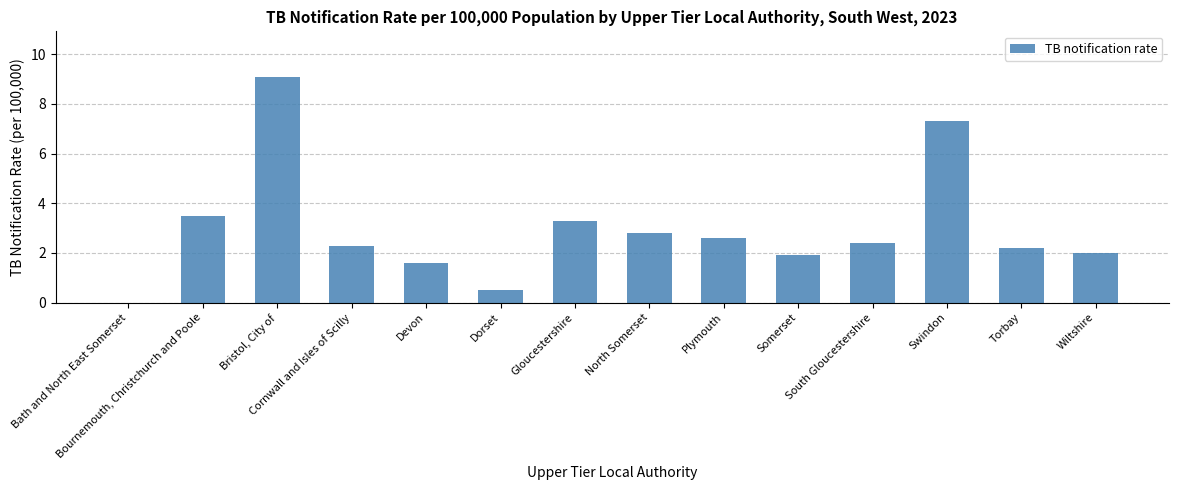

Are the bars horizontal?

No